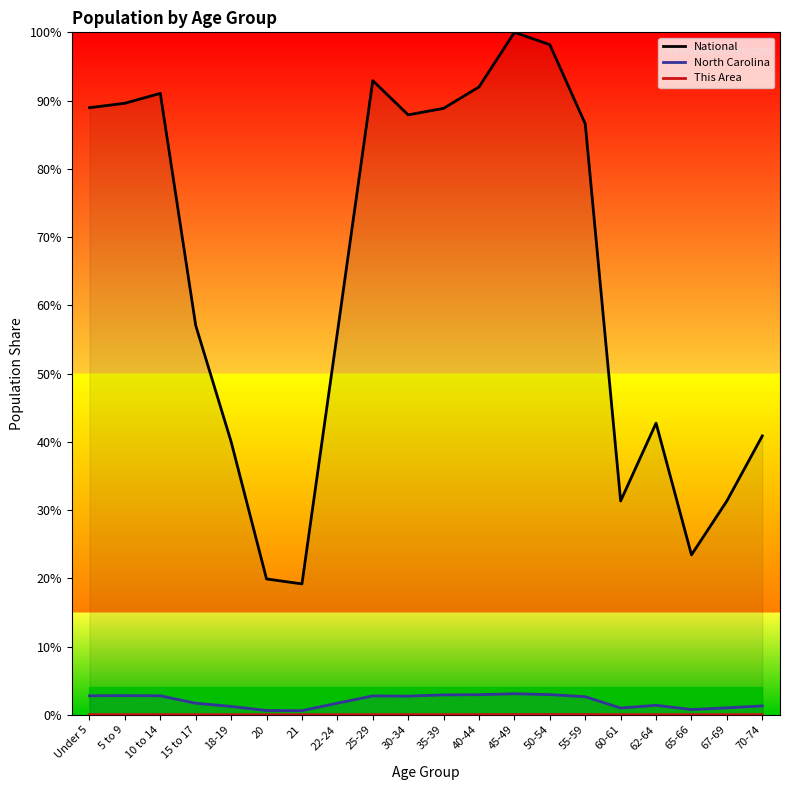

What value does the National series have at 70-74?

0.4